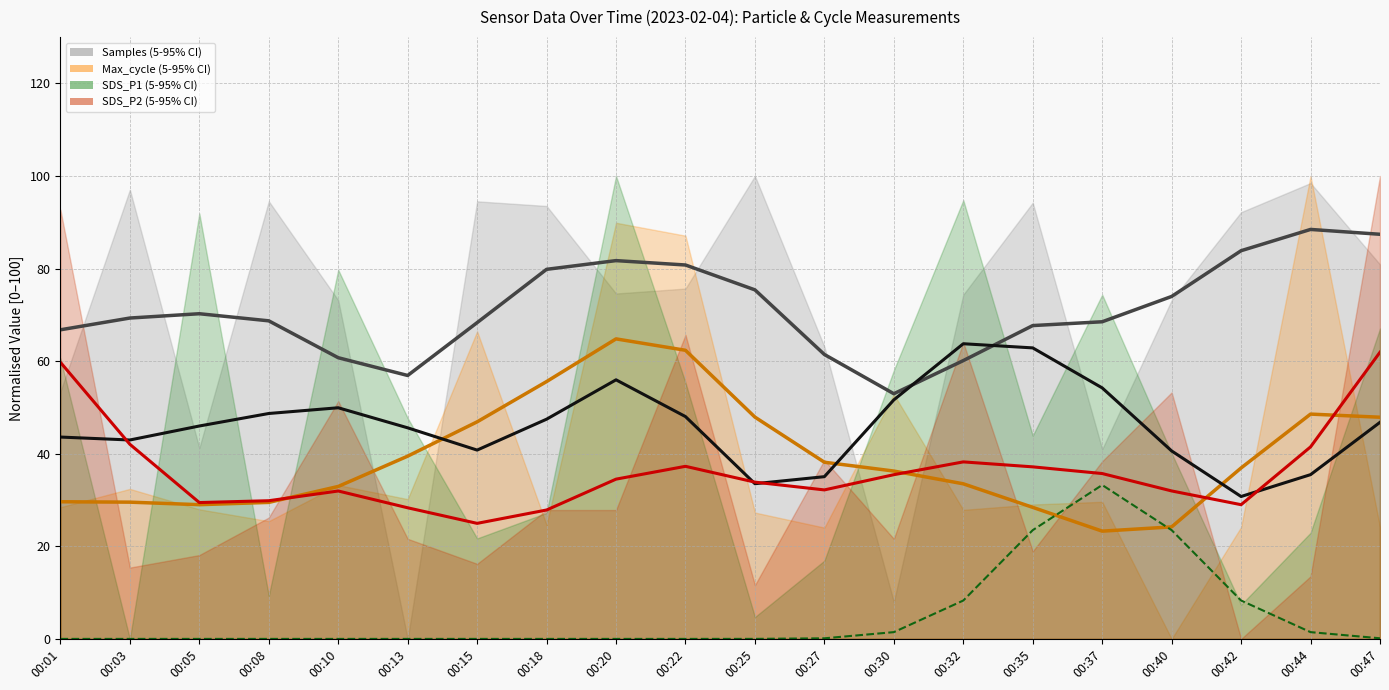

True or false: Samples and Max_cycle intersect in this chart.

False